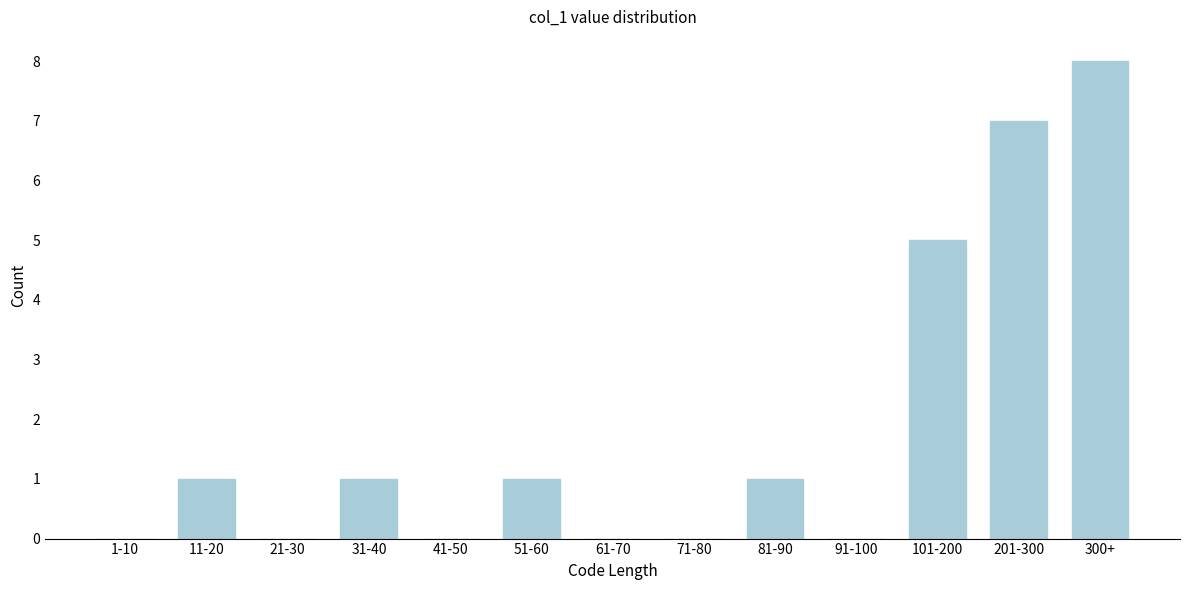

Reading right to left, transcribe all the data shown in this chart.

300+=8	201-300=7	101-200=5	91-100=0	81-90=1	71-80=0	61-70=0	51-60=1	41-50=0	31-40=1	21-30=0	11-20=1	1-10=0